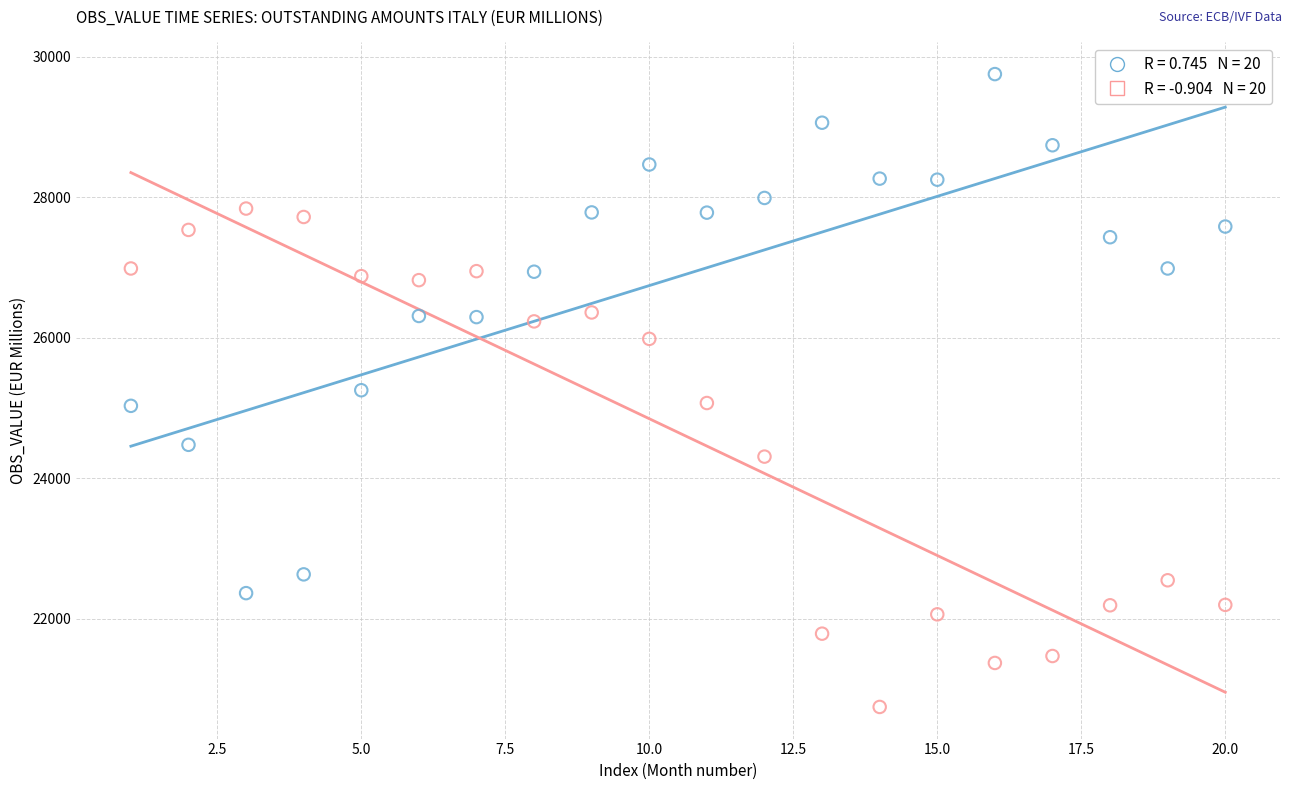

Across all data points, what is the range of X values (max minus min)?

19